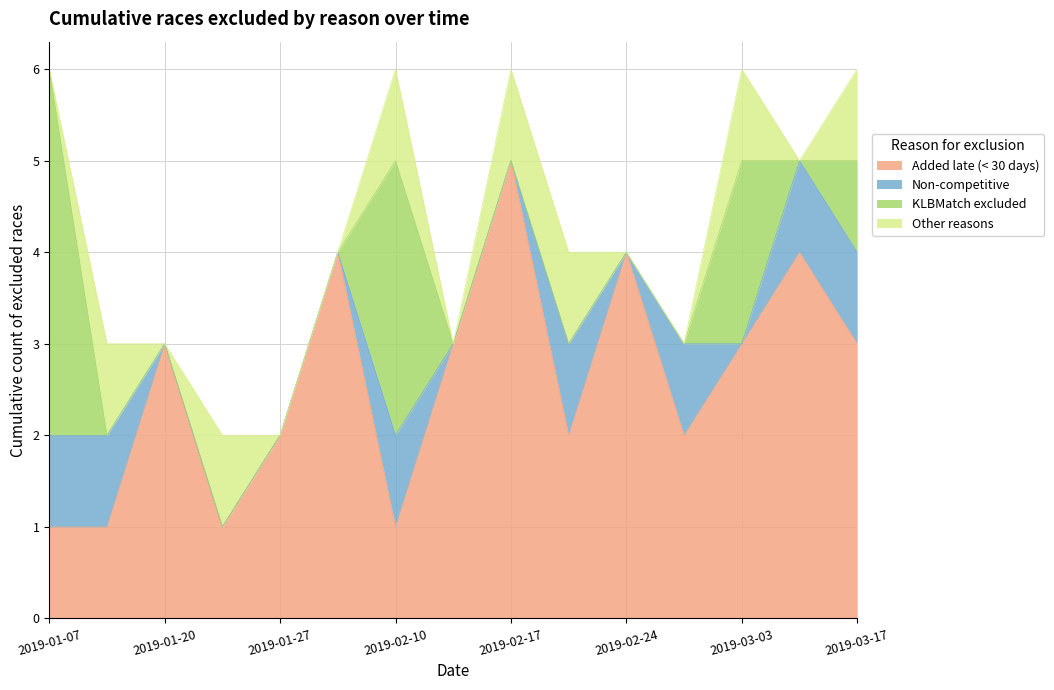

Reading right to left, transcribe all the data shown in this chart.

Added late (< 30 days): 3	4	3	2	4	2	5	3	1	4	2	1	3	1	1
Non-competitive: 1	1	0	1	0	1	0	0	1	0	0	0	0	1	1
KLBMatch excluded: 1	0	2	0	0	0	0	0	3	0	0	0	0	0	4
Other reasons: 1	0	1	0	0	1	1	0	1	0	0	1	0	1	0